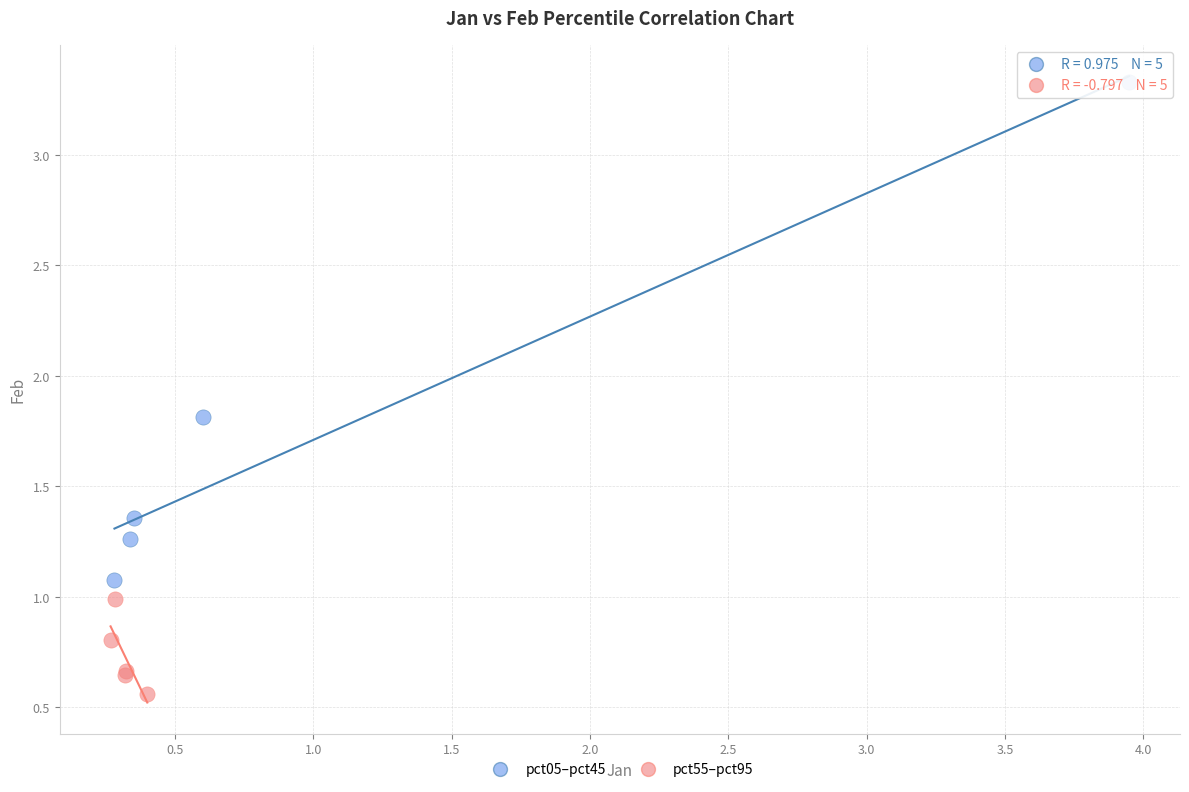

Which series has the largest Y range (max minus min)?

pct05–pct45